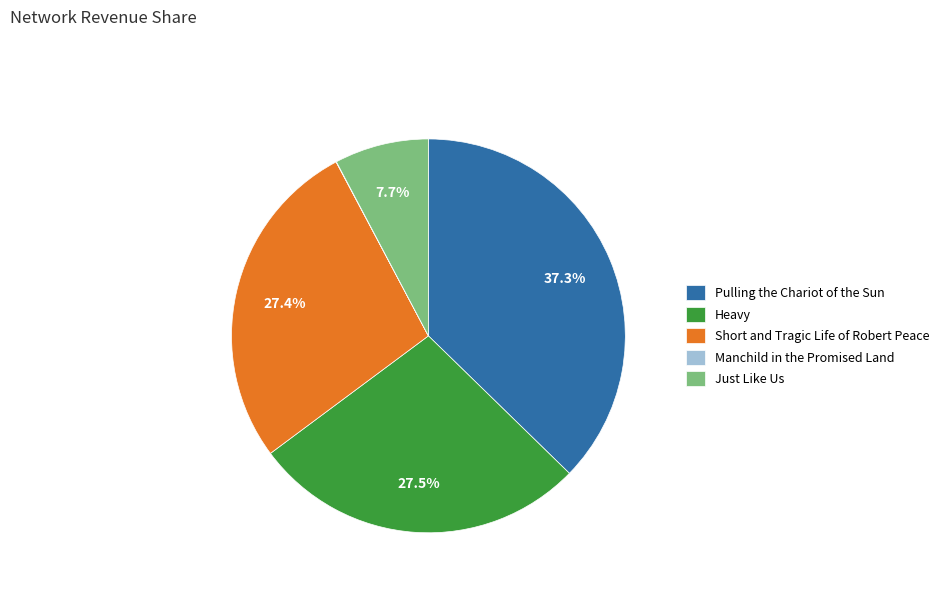

Which has a higher value, Just Like Us or Short and Tragic Life of Robert Peace?

Short and Tragic Life of Robert Peace